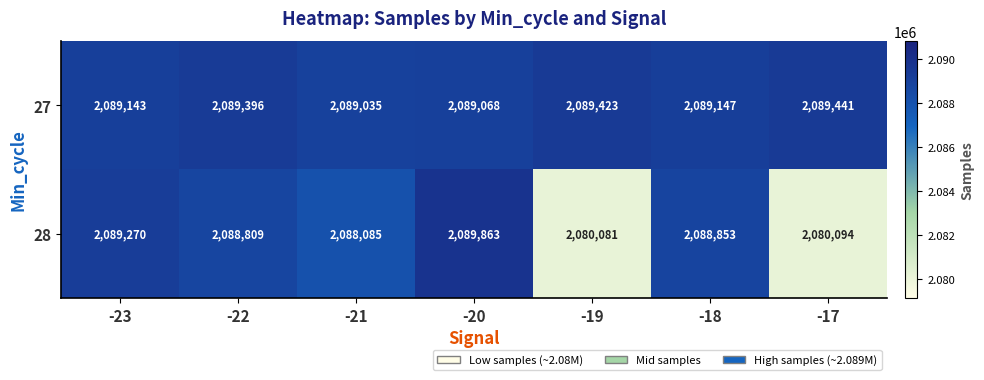

Which series has the widest spread of values?

28